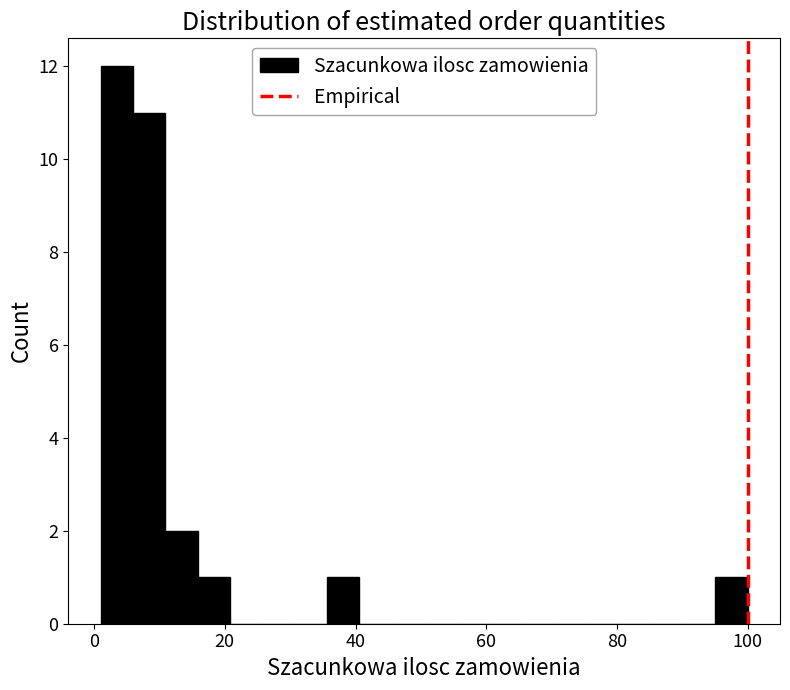

Around what value on the x-axis is the tallest bar? Give the approximate position of its centre, as read against the axis.

4